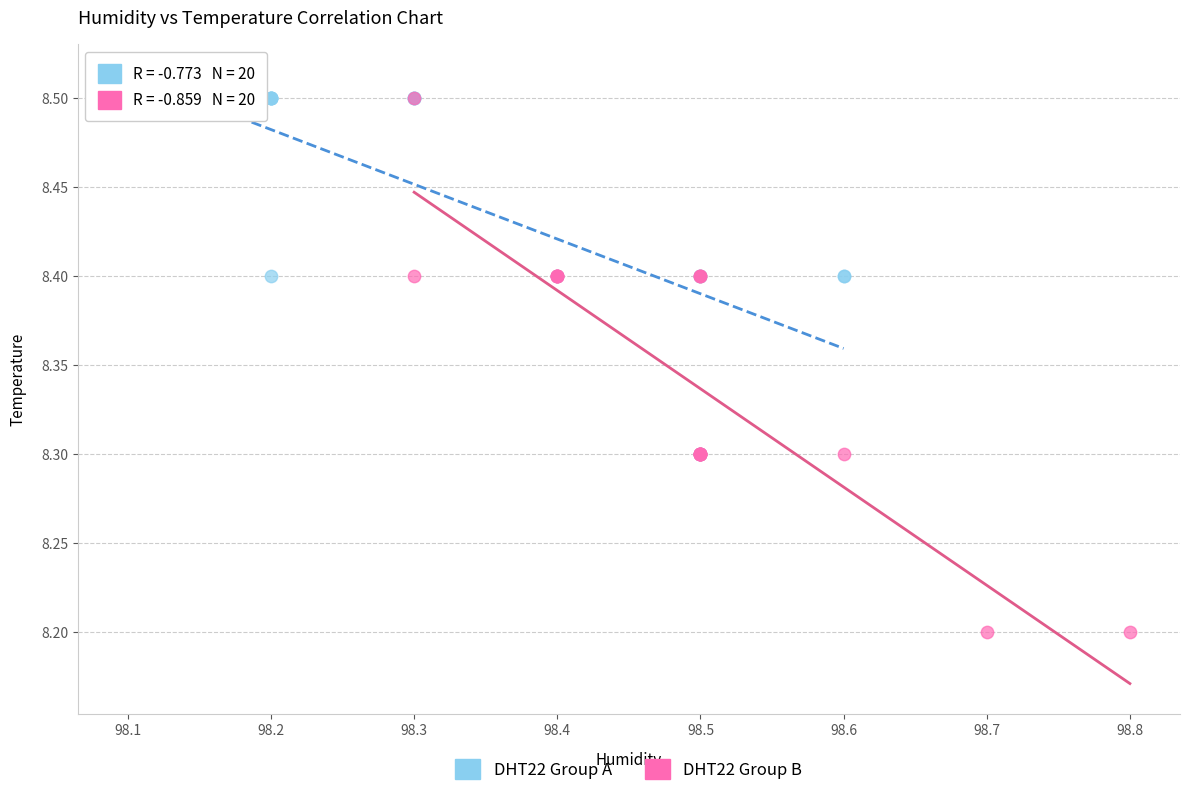

Which series contains the lowest Y value?

DHT22 Group B